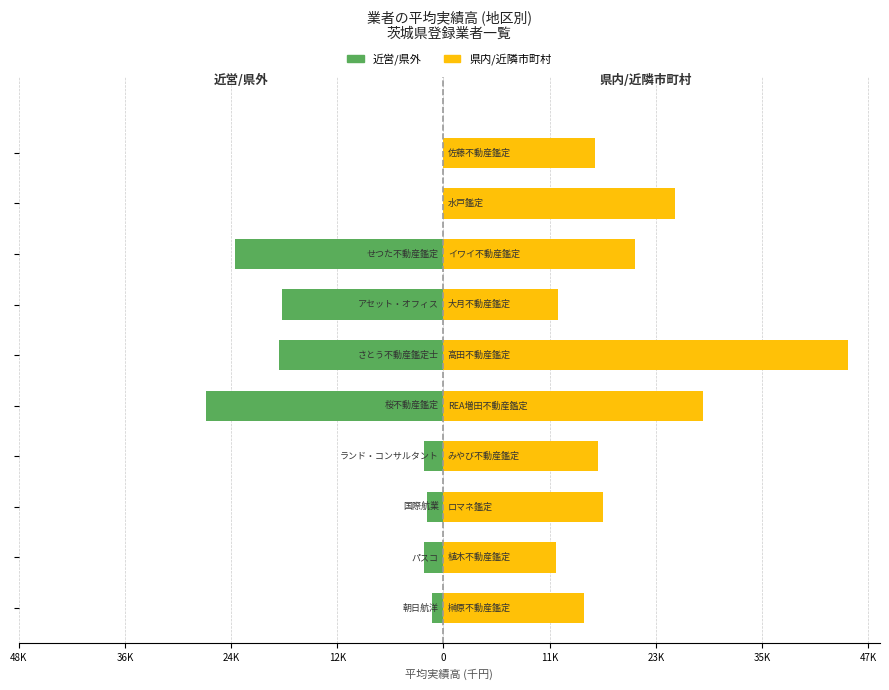

What is the difference between the highest and lowest values at 23K?

30803